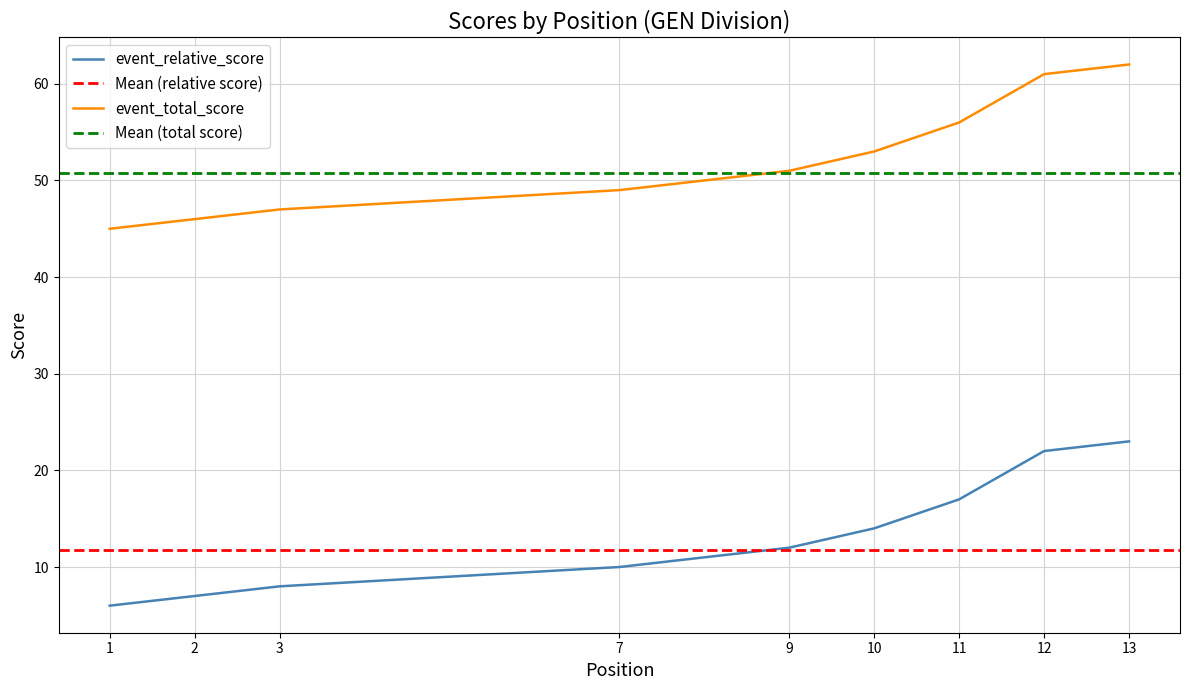

What is the total value across all series at 12?

83